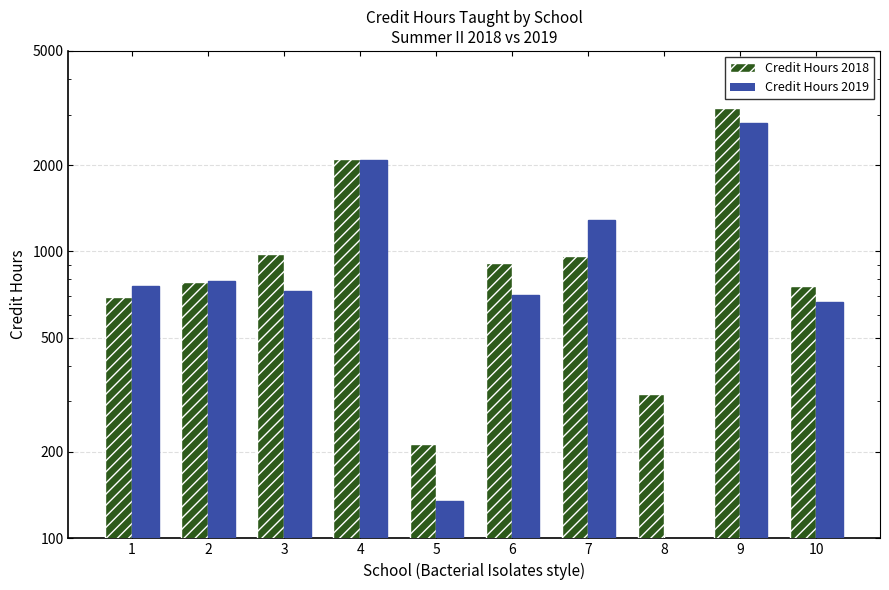

Which category has the highest value across all series?

9